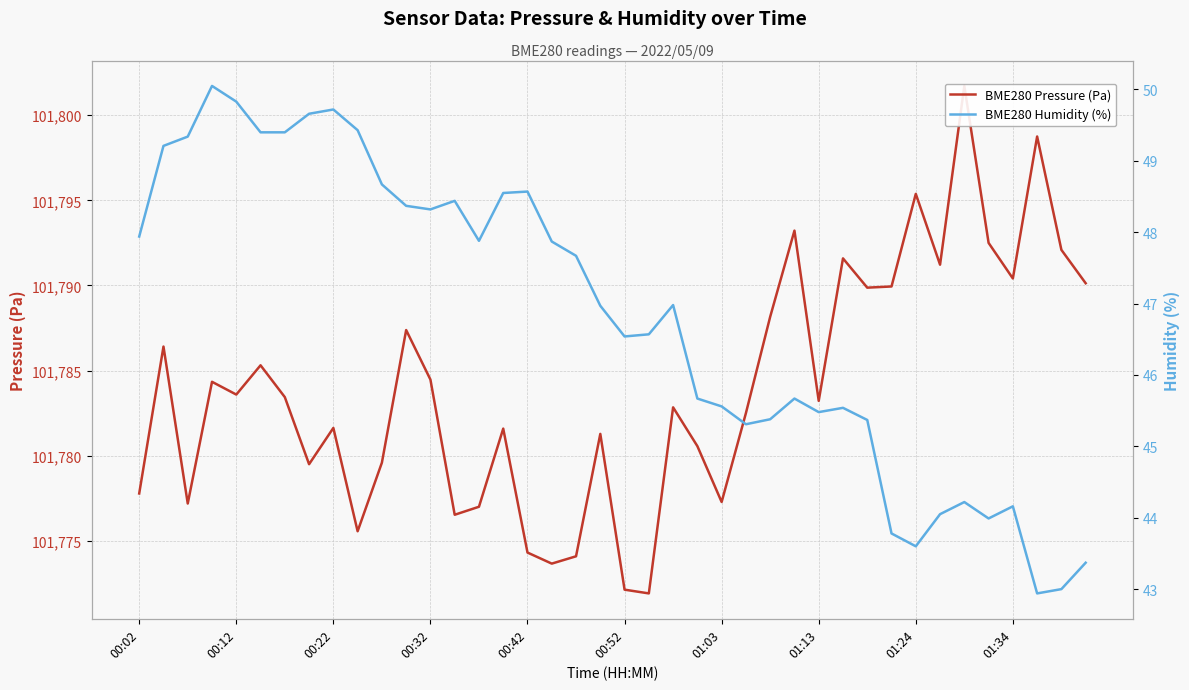

Is the value of BME280 Pressure (Pa) at 34 greater than the value of BME280 Humidity (%) at 39?

Yes